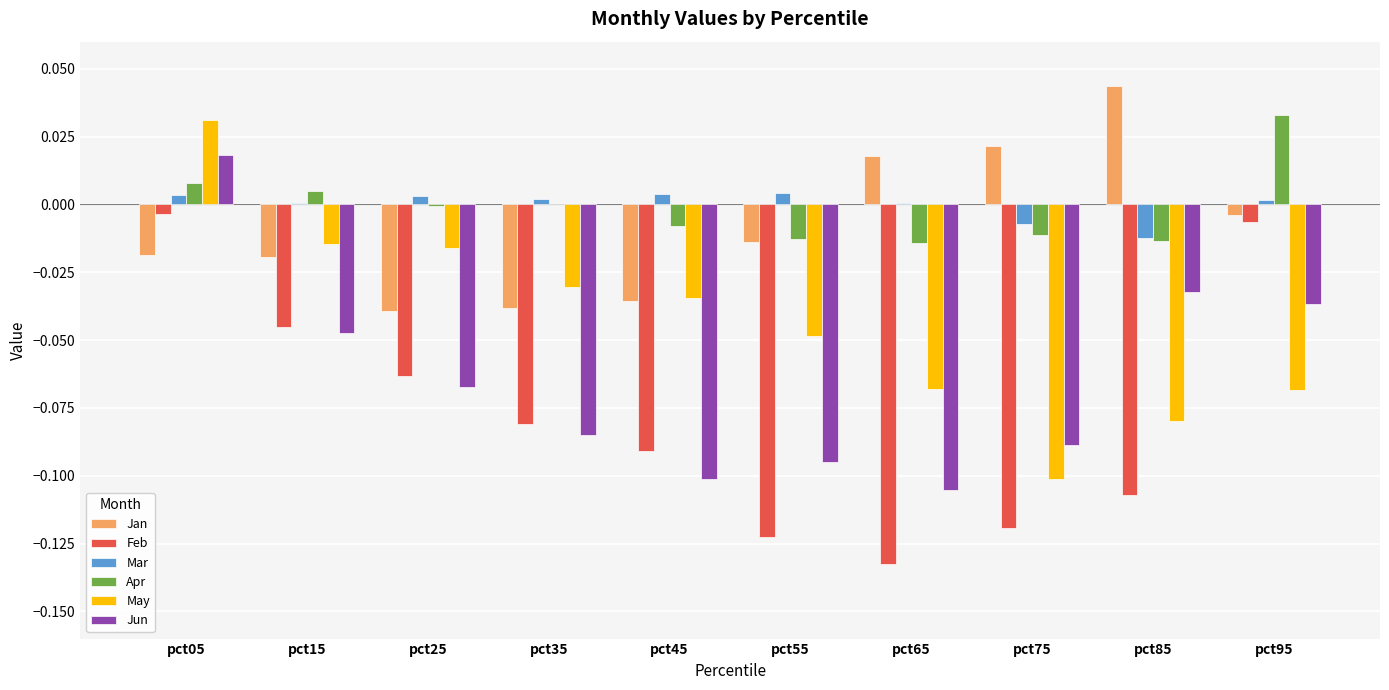

Between pct45 and pct85, which series saw the biggest shift?

Jan